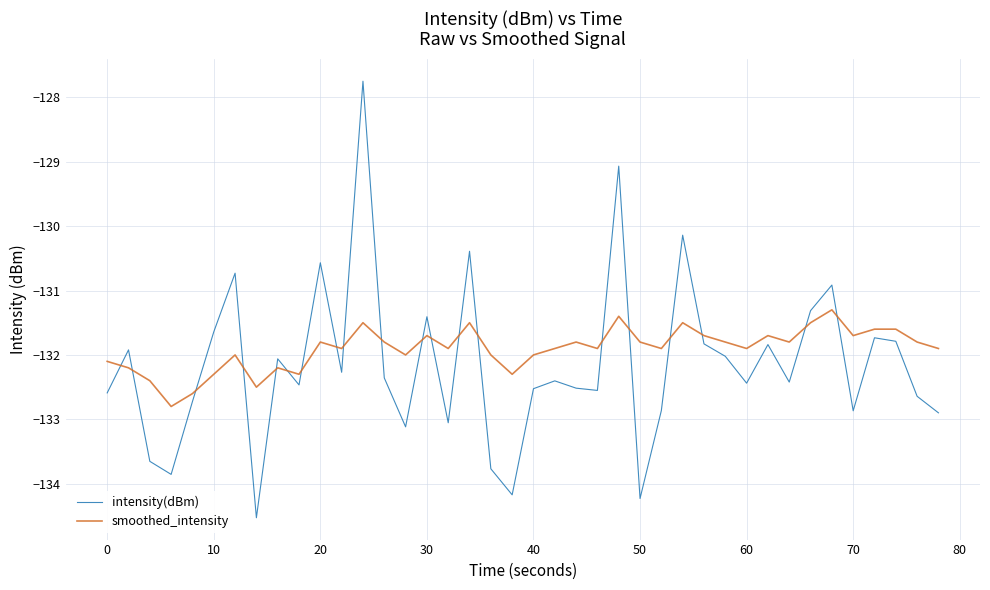

True or false: intensity(dBm) and smoothed_intensity cross at least once.

True